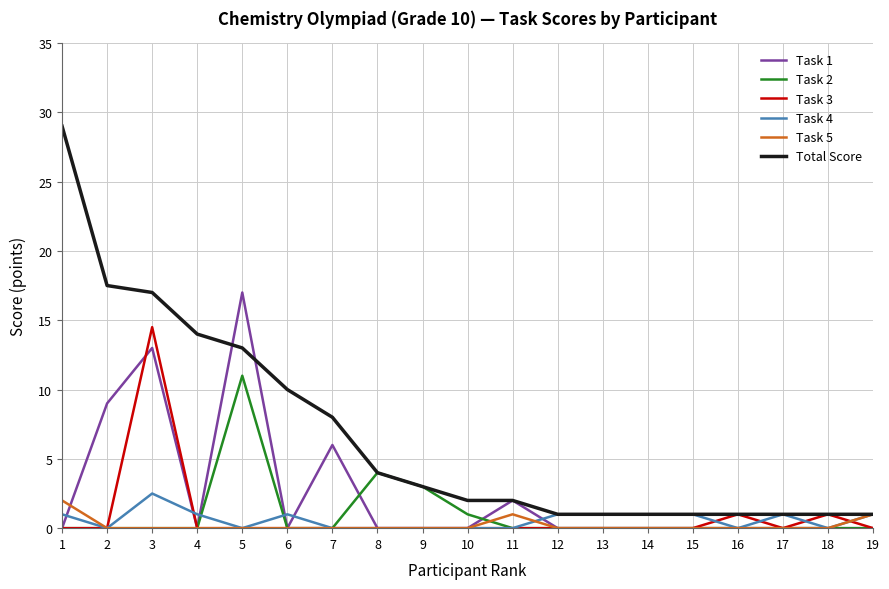

The Task 3 series shows 14.5 at 3. True or false?

True